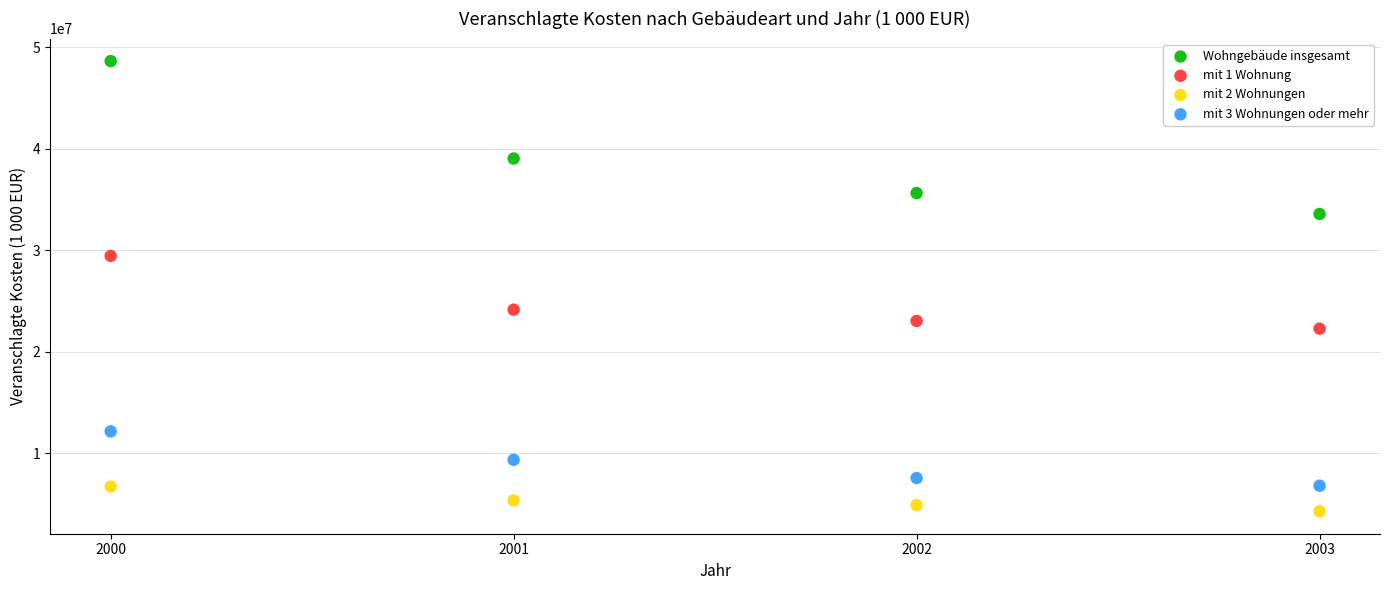

Which series reaches the maximum Y coordinate?

Wohngebäude insgesamt